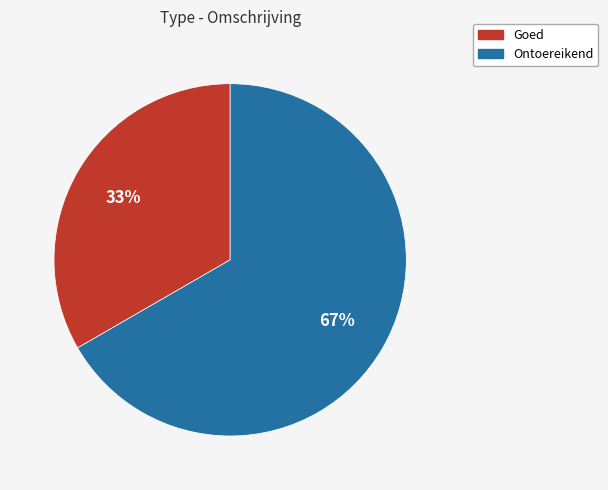

Which category has the biggest portion of the pie?

Ontoereikend